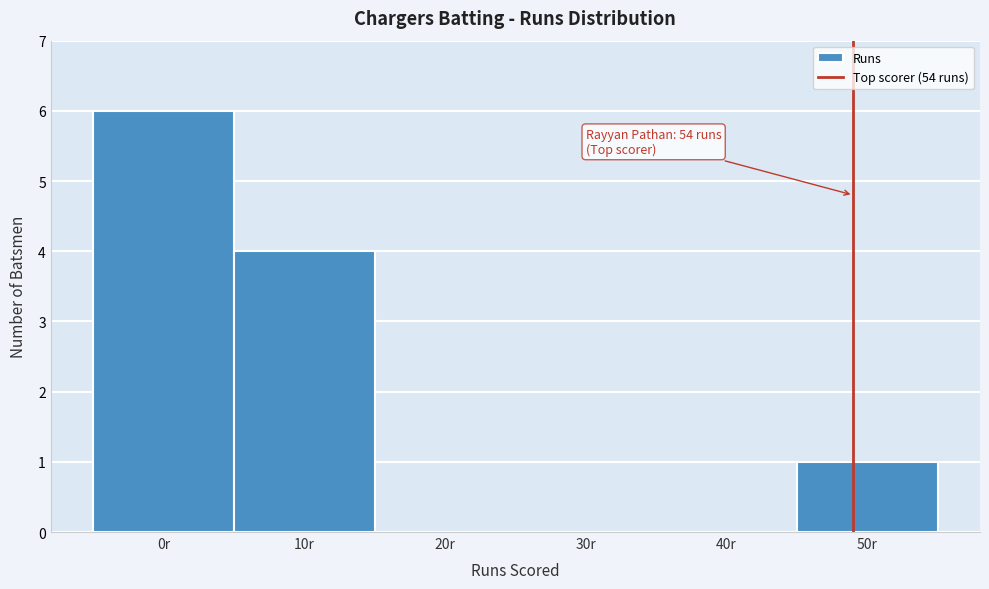

Reading left to right, what are all the values shown in this chart?

0r=6	10r=4	20r=0	30r=0	40r=0	50r=1